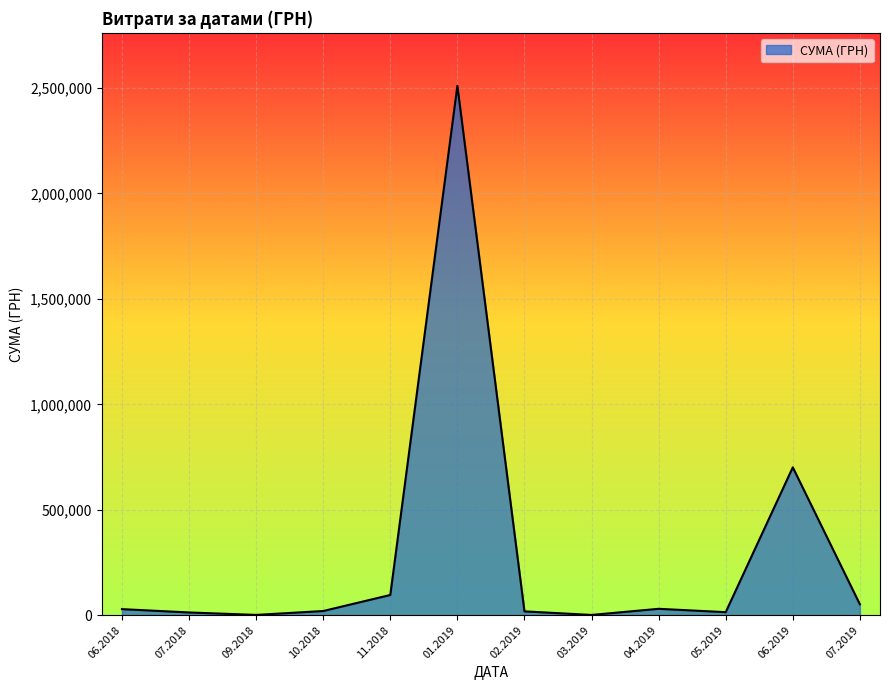

What is the greatest value displayed?

2510363.7